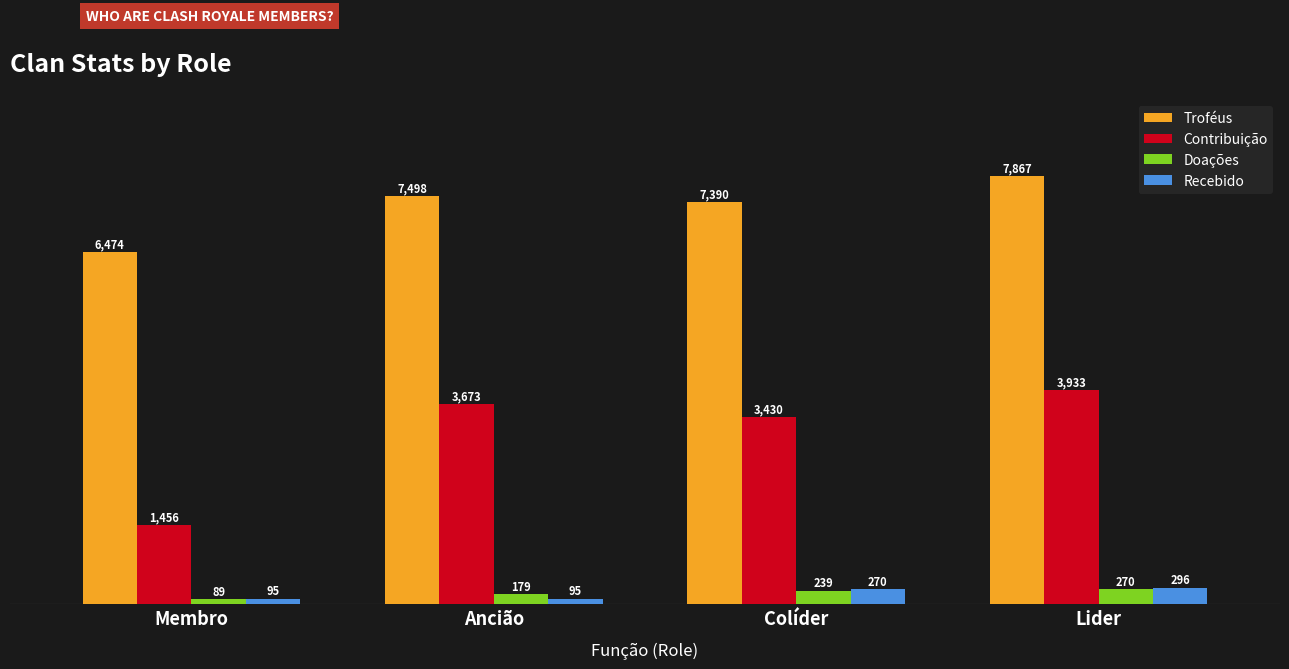

Is it true that Recebido equals 296 at Lider?

True